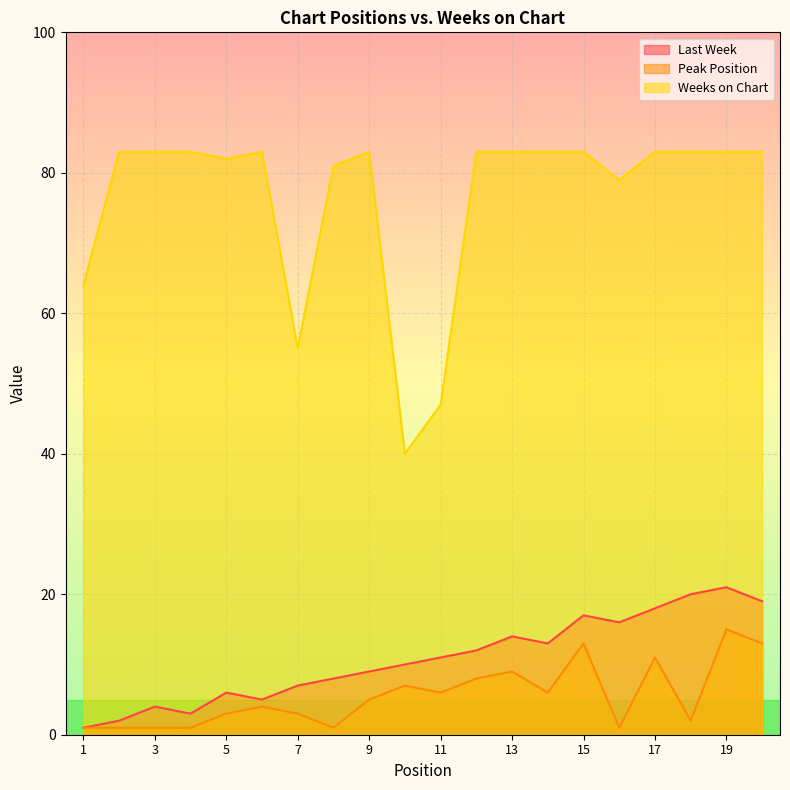

Which category has the highest value in the Last Week series?

19